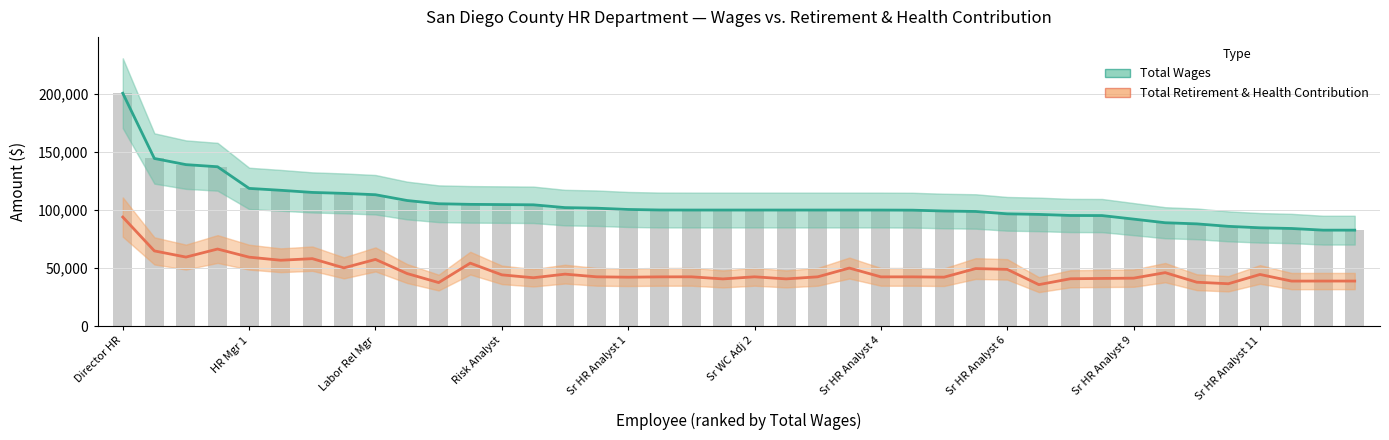

True or false: Total Retirement & Health Contribution has a value of 20862 at 23.

False